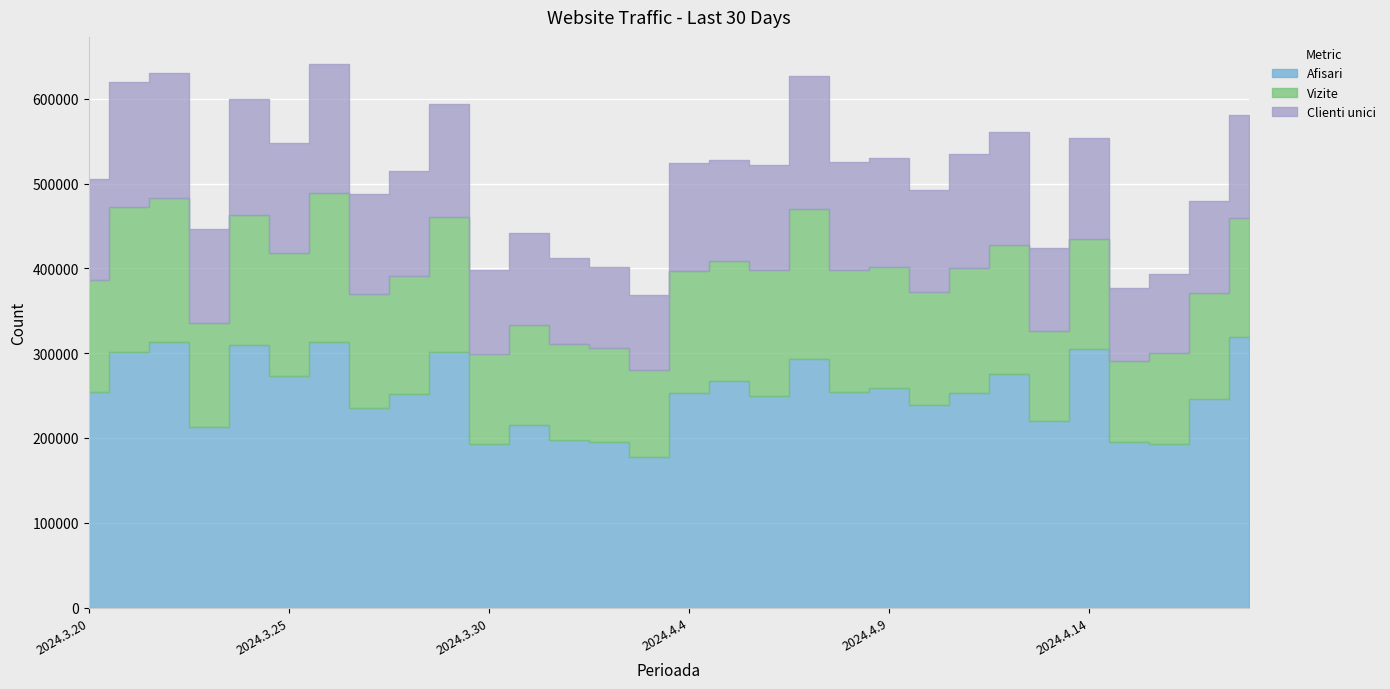

What is the total value across all series at 2024.3.31?

442091